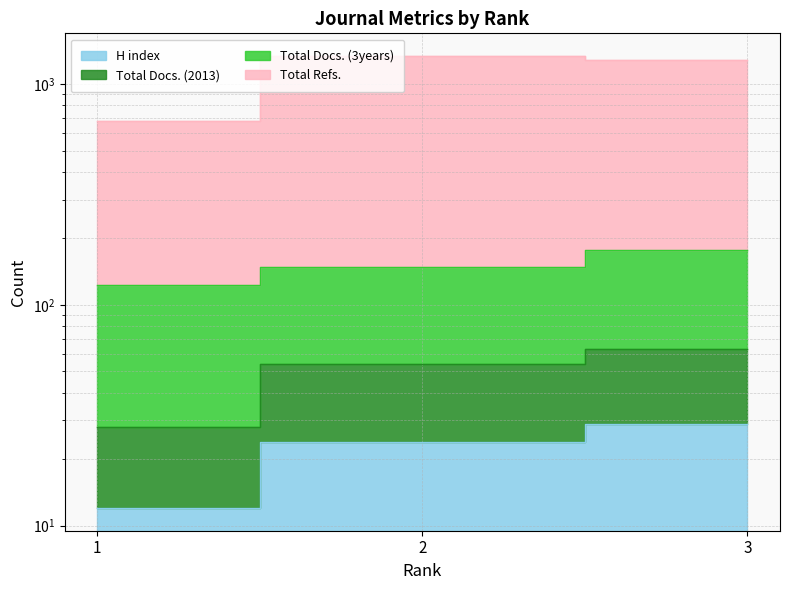

What is the difference between the Total Refs. values at 2 and 3?

53